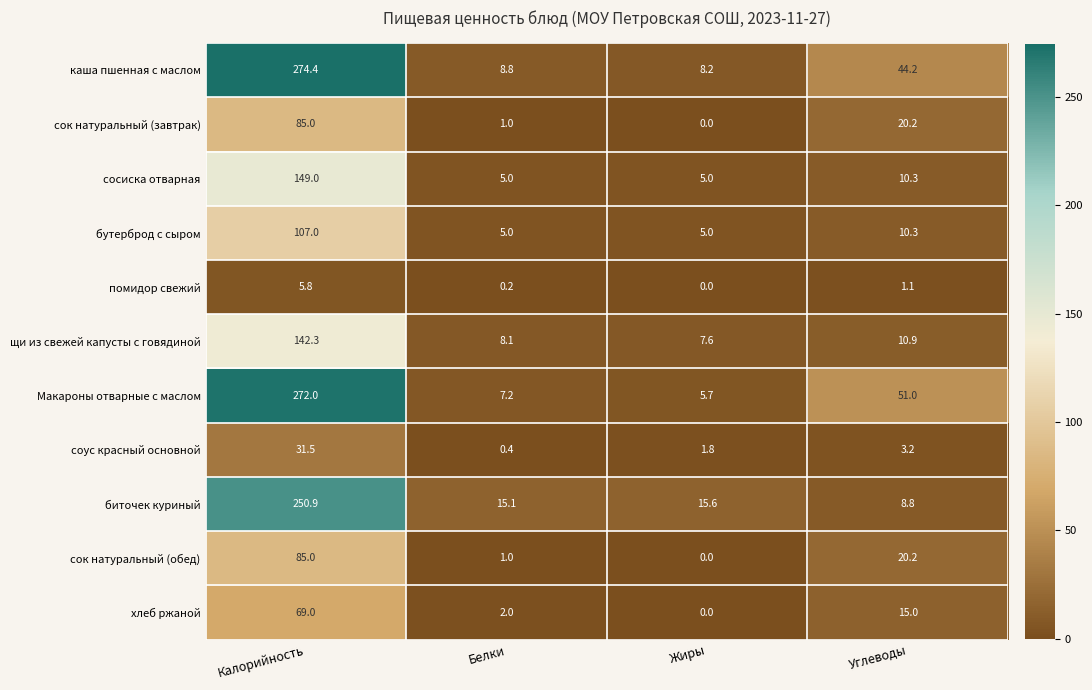

What is the lowest value of the бутерброд с сыром series?

5.0